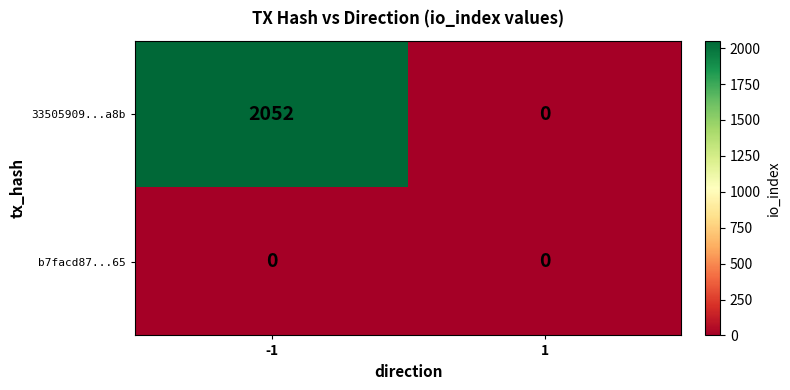

How many values in 33505909...a8b are above zero?

1